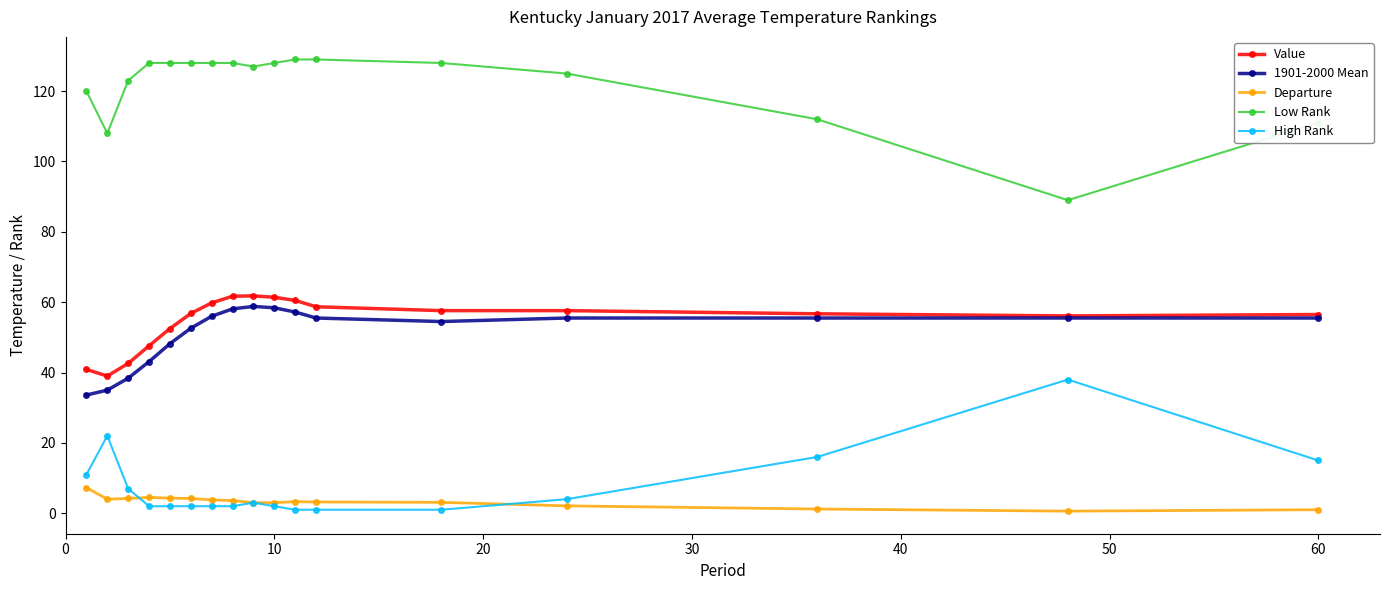

True or false: Departure has more than 0 points higher than both neighbors.

True